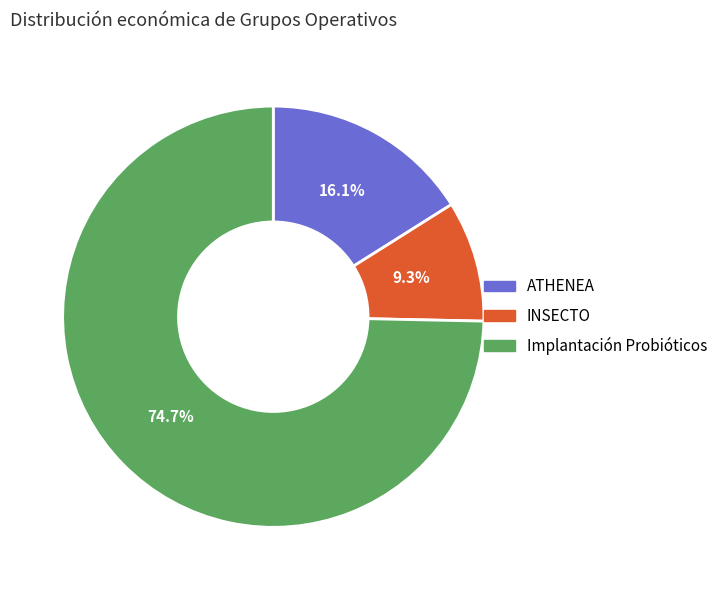

Do Implantación Probióticos and INSECTO together represent more than half of the pie?

Yes